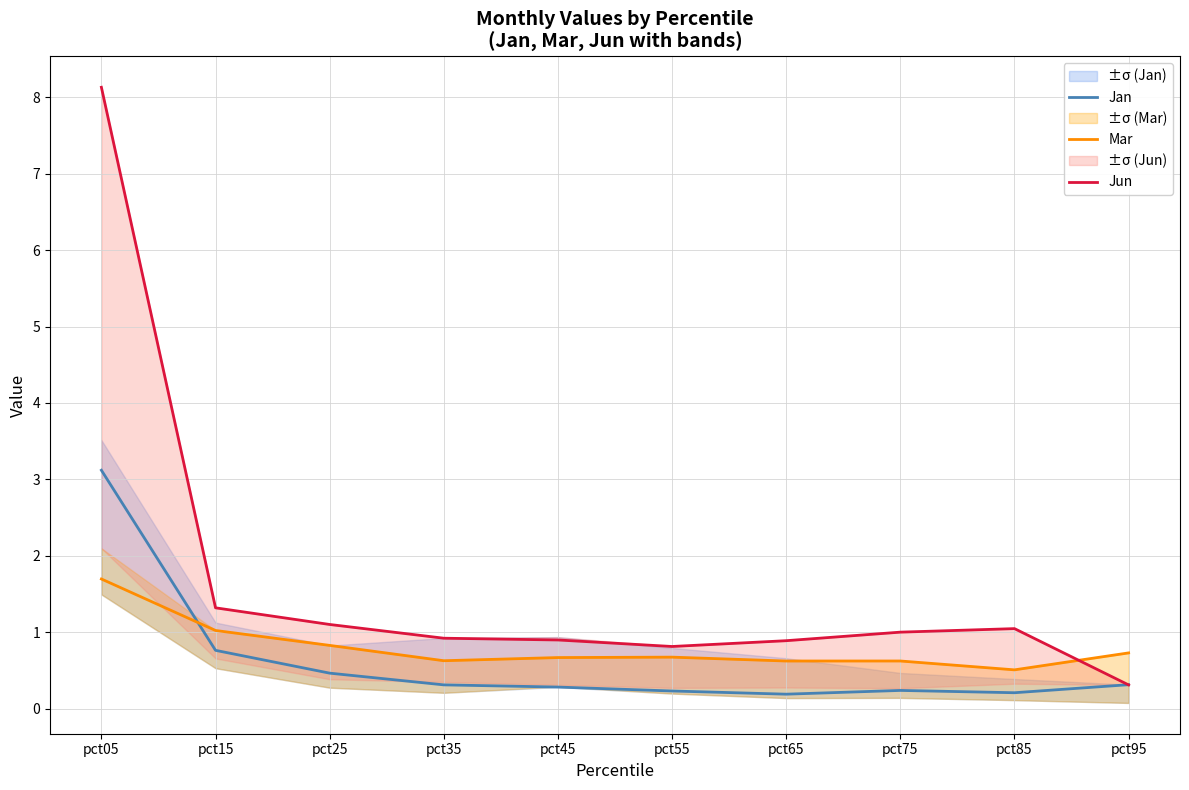

What are all the series names shown in the legend?

Jan, Mar, Jun